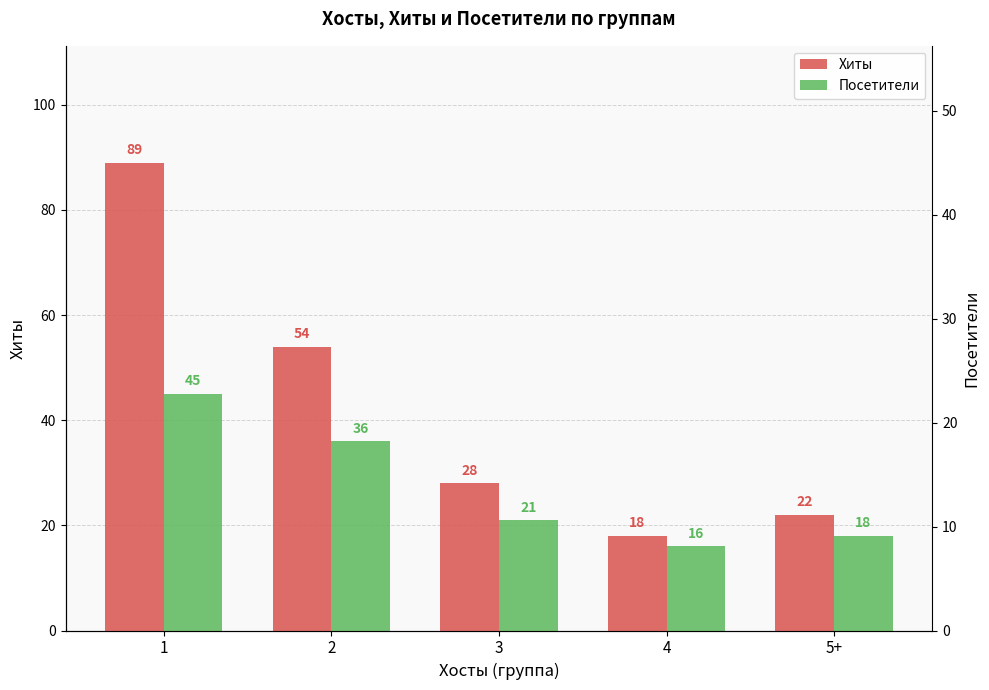

What is the sum of the Посетители values at 3 and 5+?

39